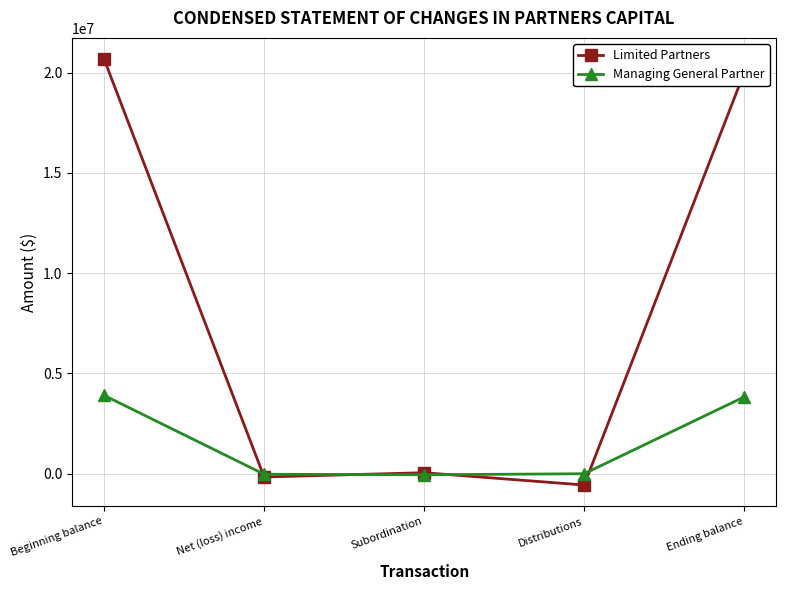

How many data points does each series have?

5